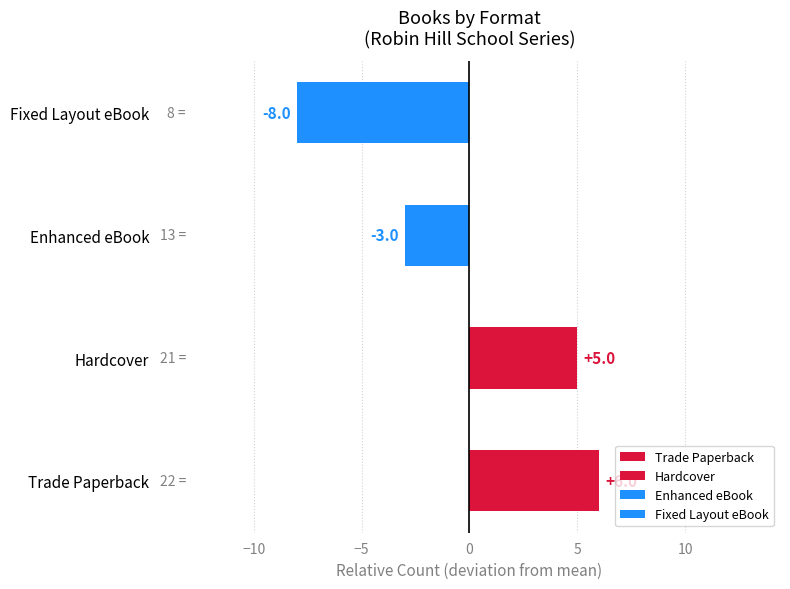

What is the approximate value at Enhanced eBook?

-3